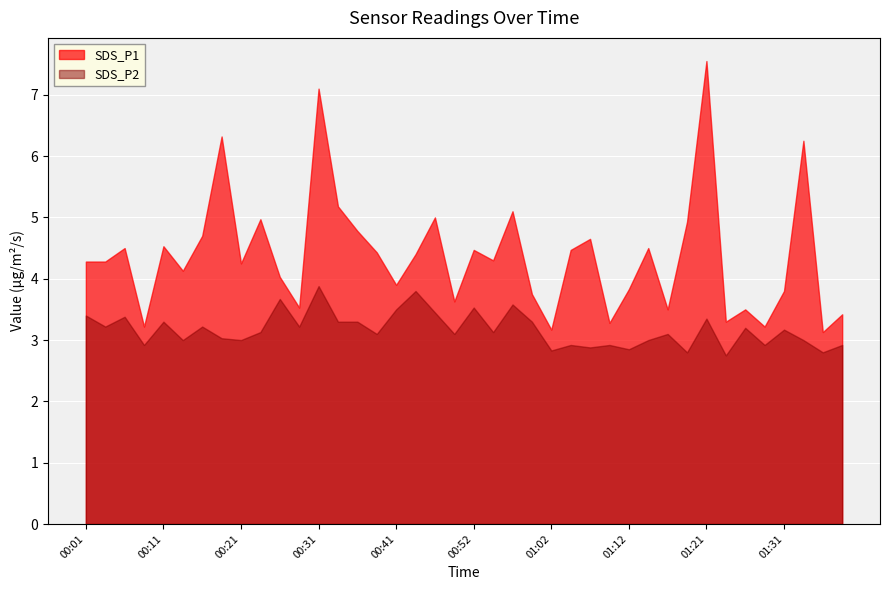

True or false: SDS_P2 and SDS_P1 cross at least once.

False